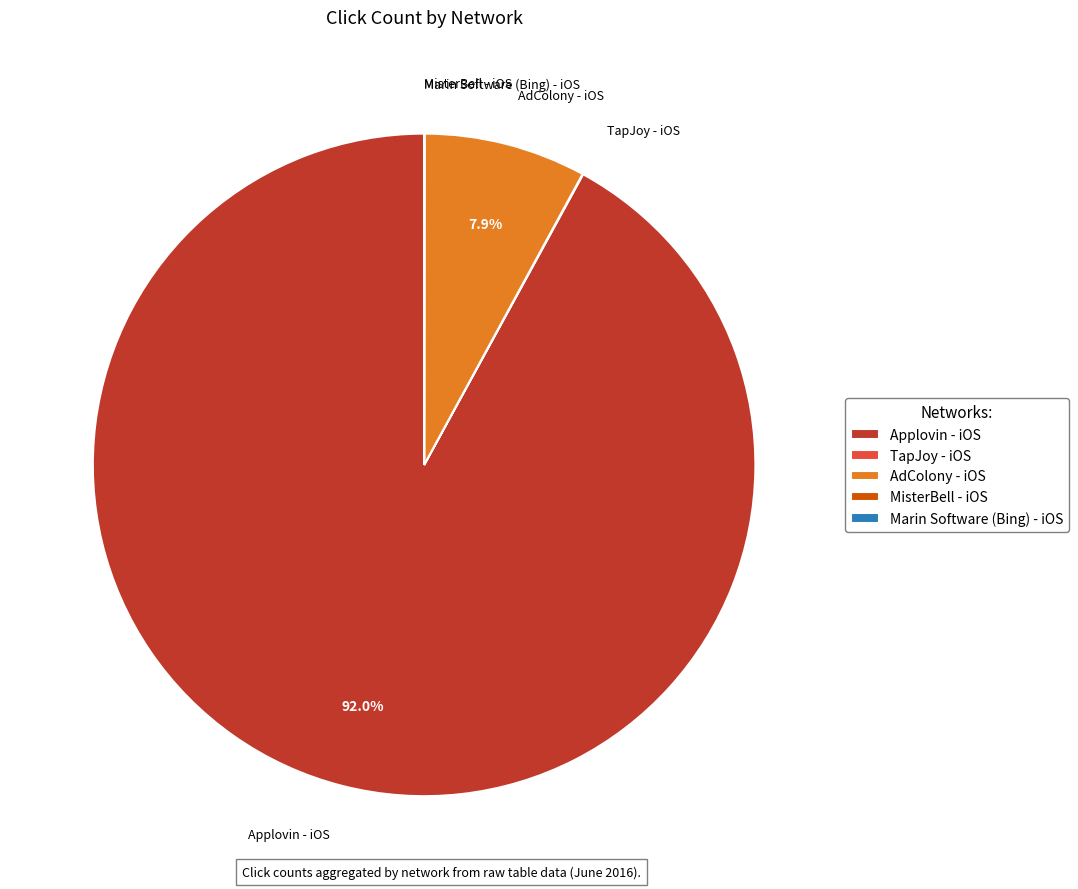

Approximately how many times larger is the value at AdColony - iOS compared to Applovin - iOS?

0.1